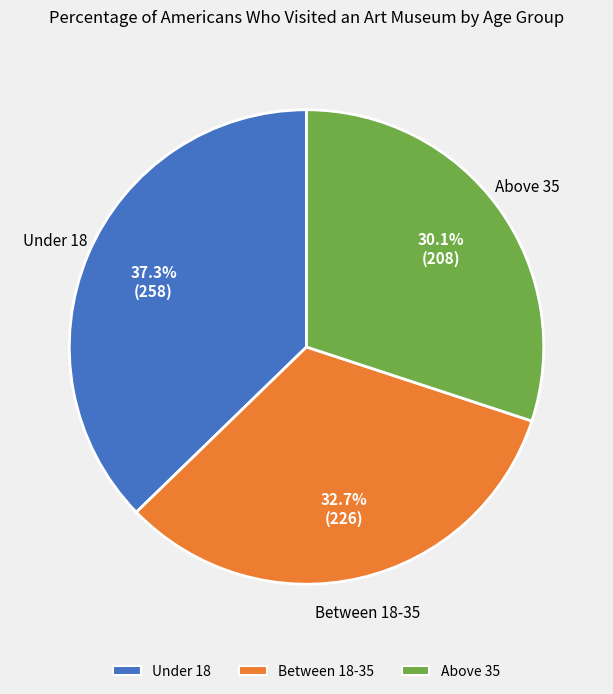

Which slice is the smallest?

Above 35